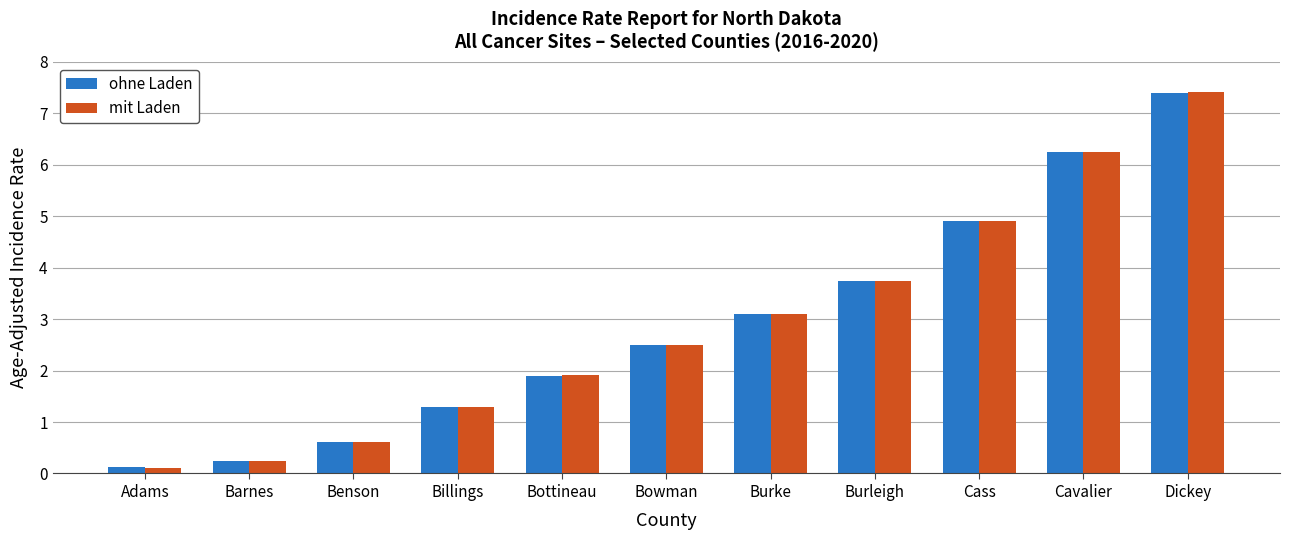

What is the sum of all mit Laden values?

32.1